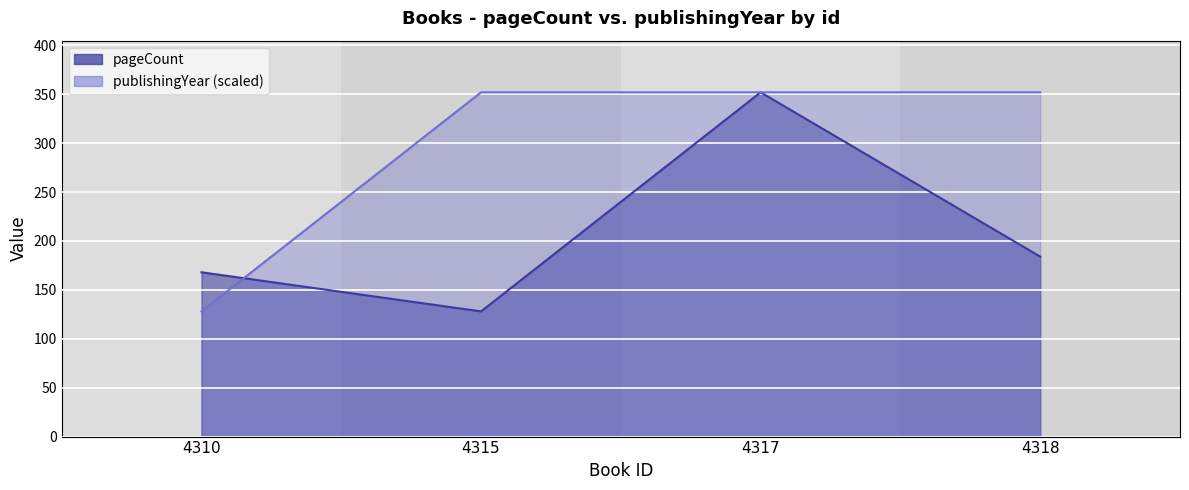

What is the difference between the maximum and minimum values in the publishingYear series?

224